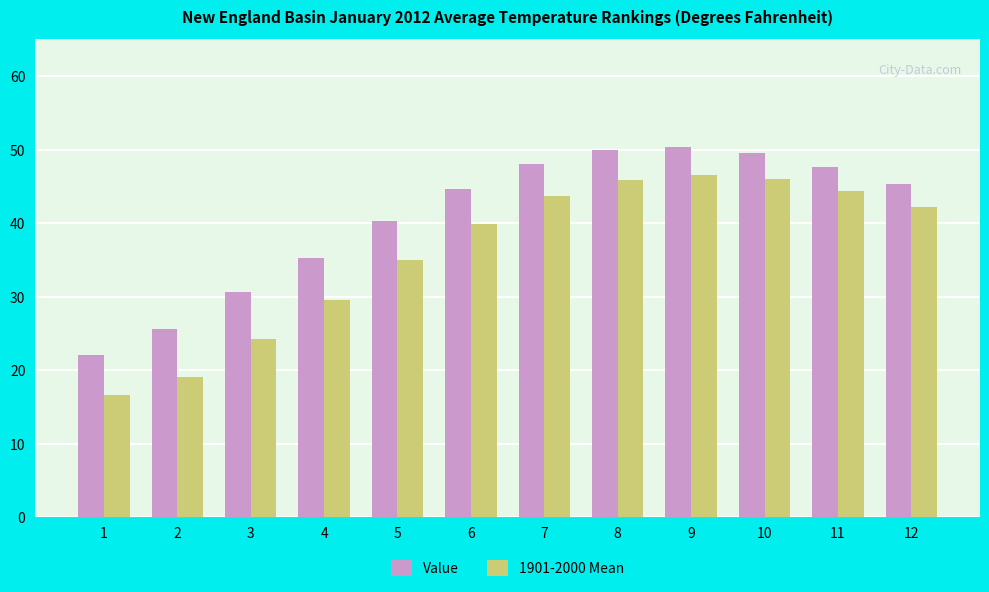

List the series in order of their peak value, highest first.

Value, 1901-2000 Mean